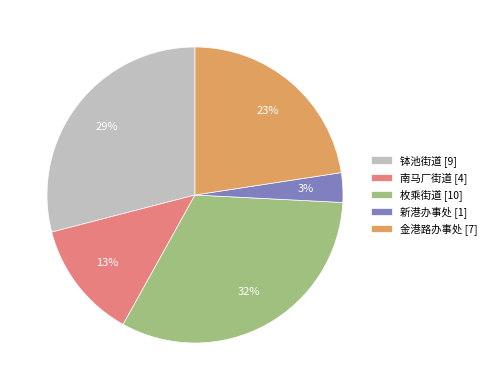

Do 枚乘街道 and 金港路办事处 together represent more than half of the pie?

Yes